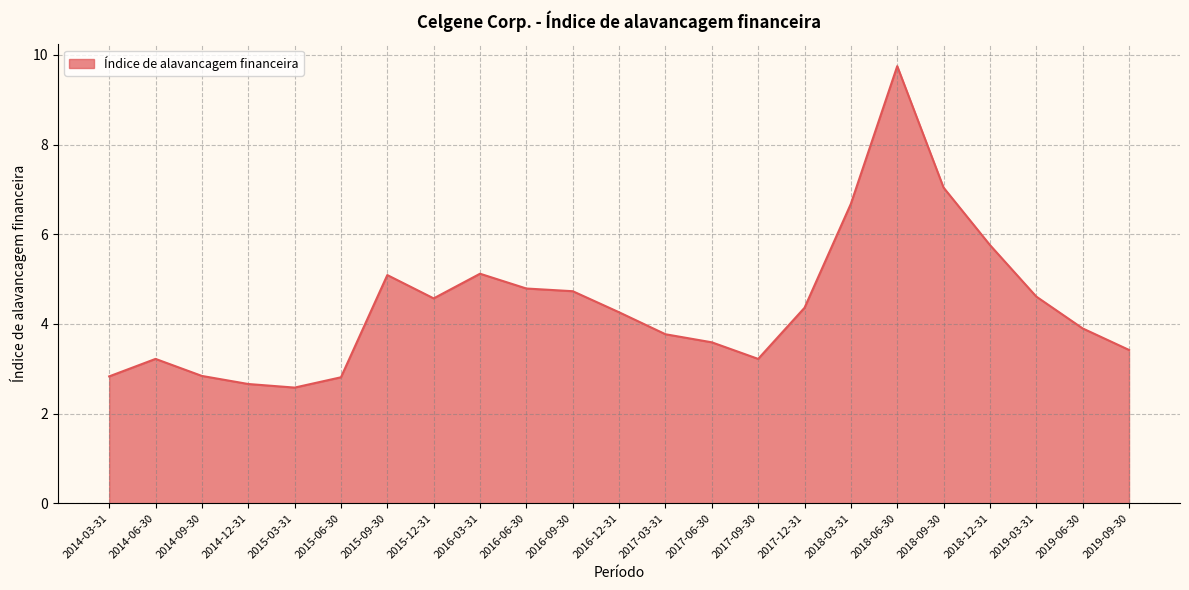

True or false: the data shows 3.6 at 2017-06-30.

True